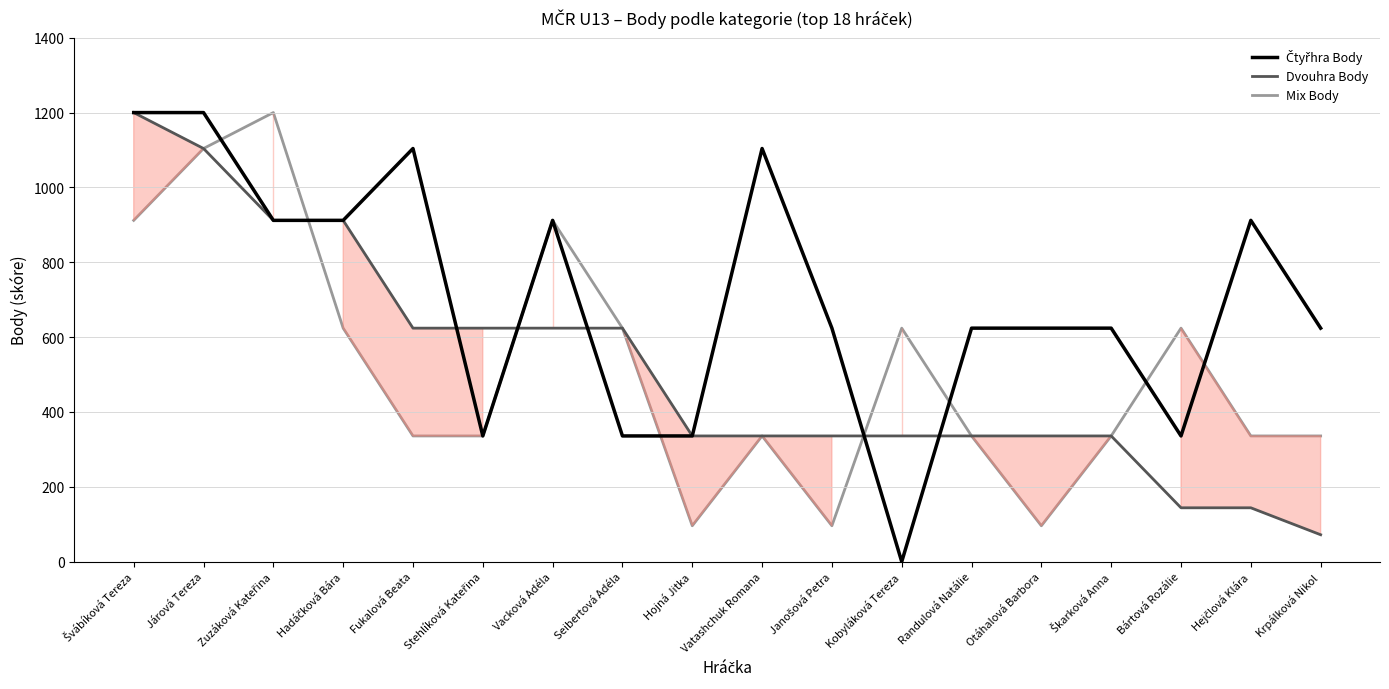

Count the Dvouhra Body values in the range 336 to 624.

11